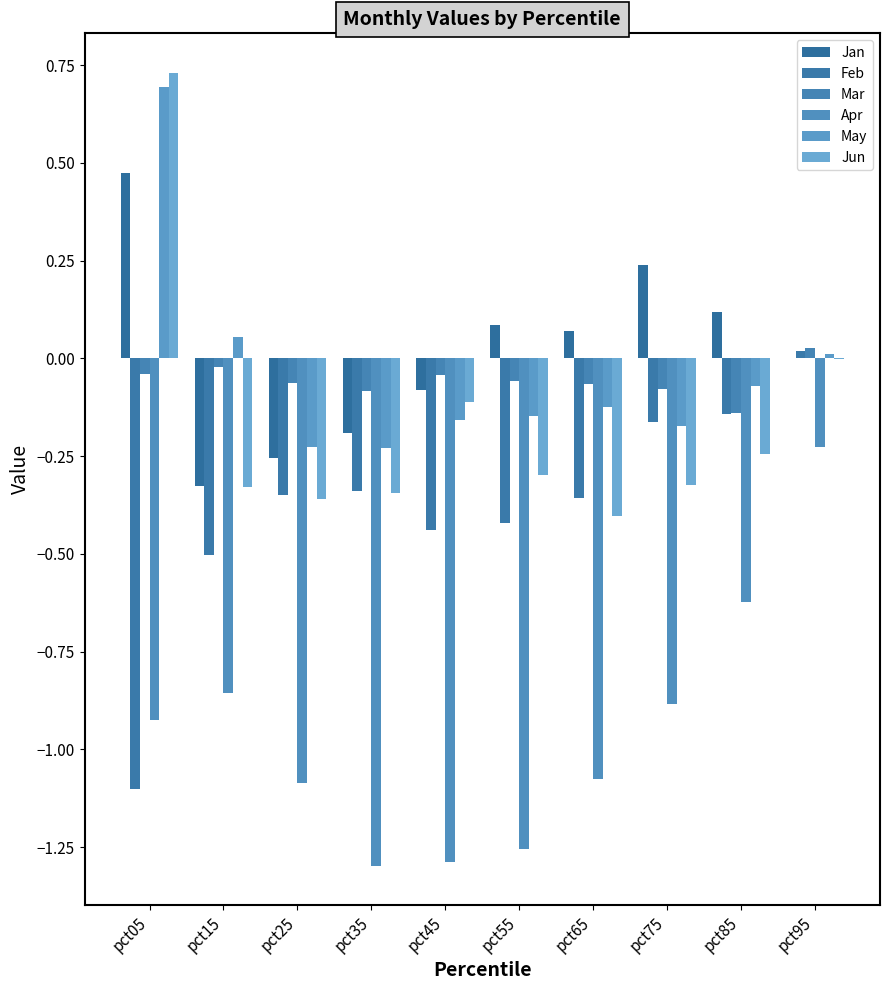

Where is Jun nearest to the value 0?

pct95